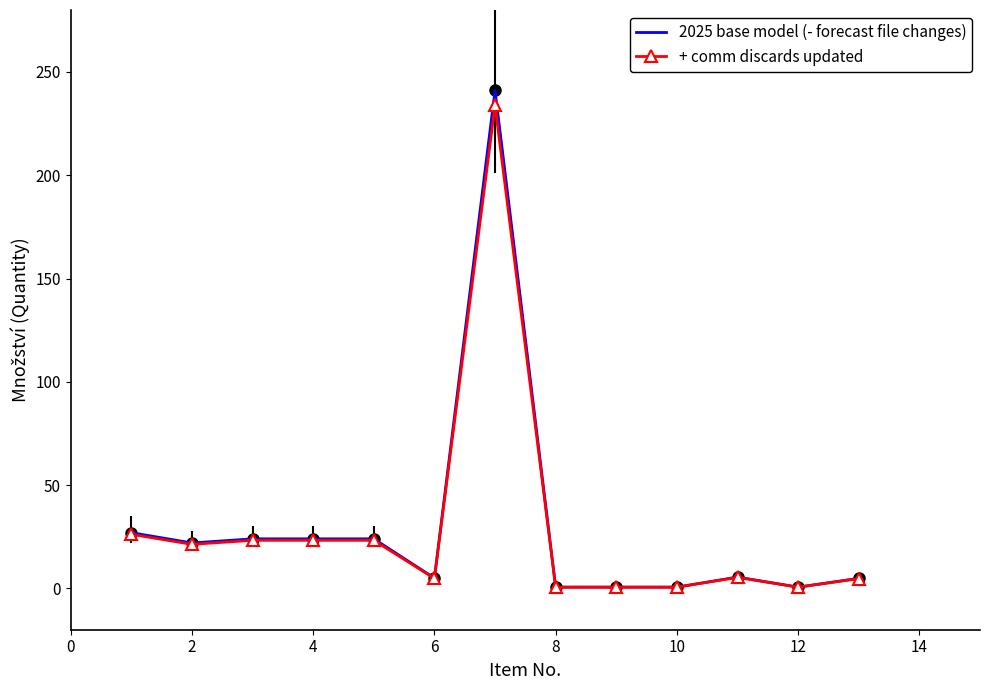

What is the highest value of the + comm discards updated series?

233.8